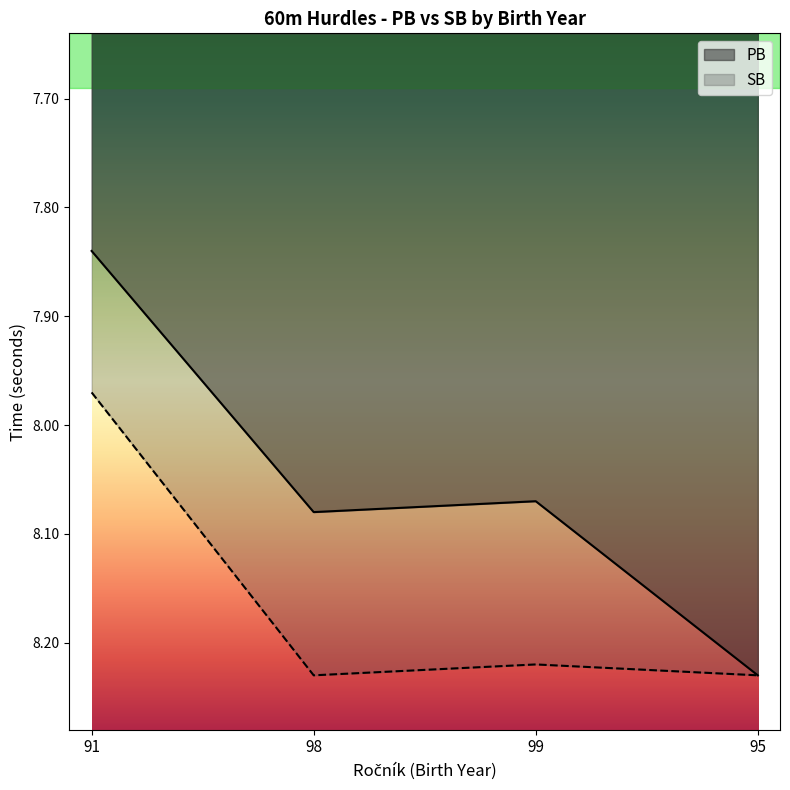

At which label is SB closest to 8?

91